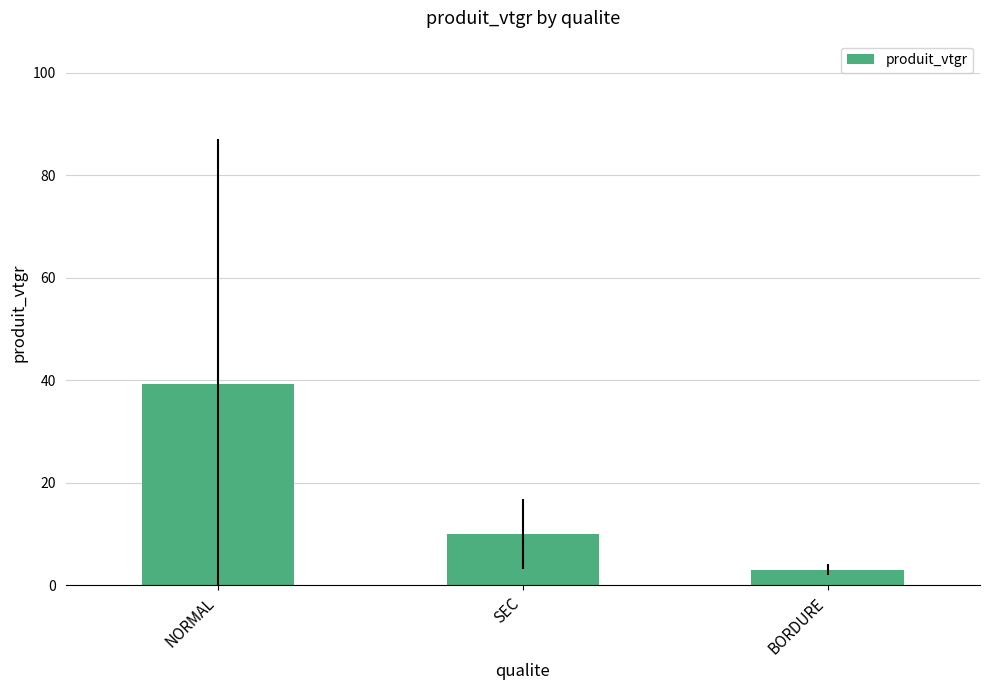

How many categories are shown in the chart?

3